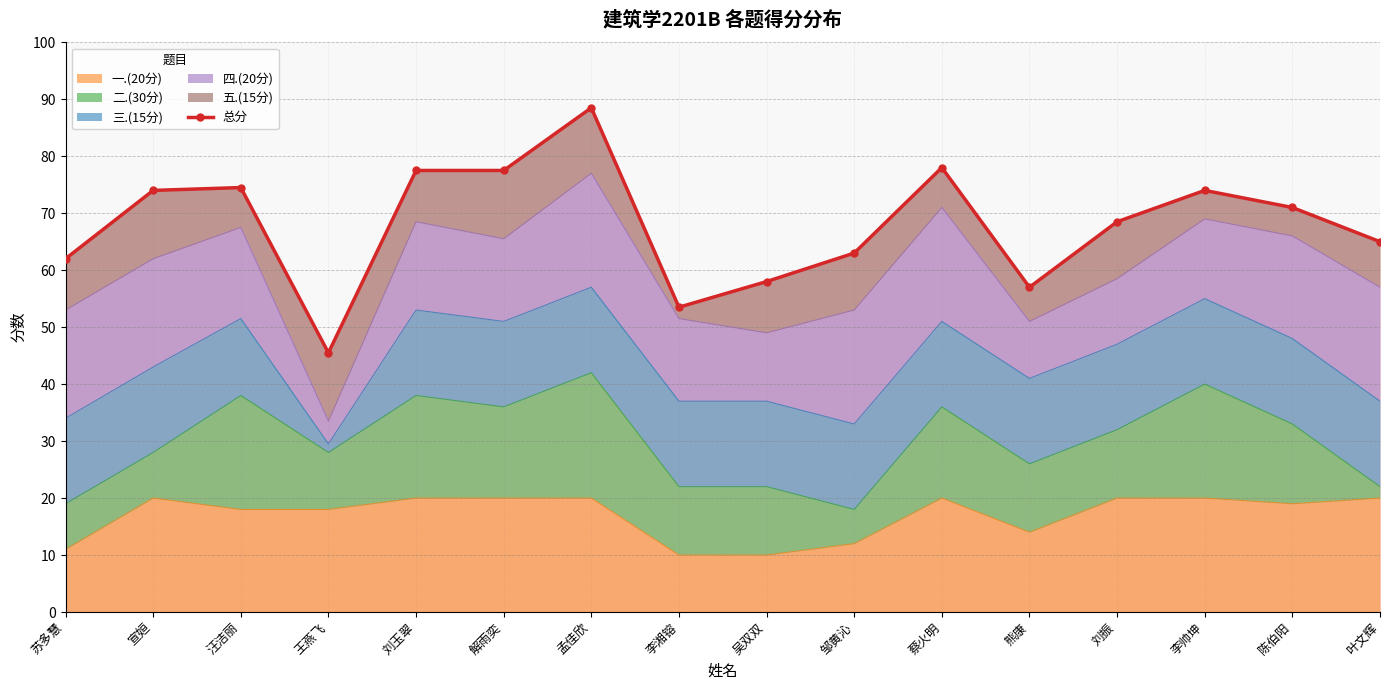

The value at 李帅坤 is 101.6. True or false?

False